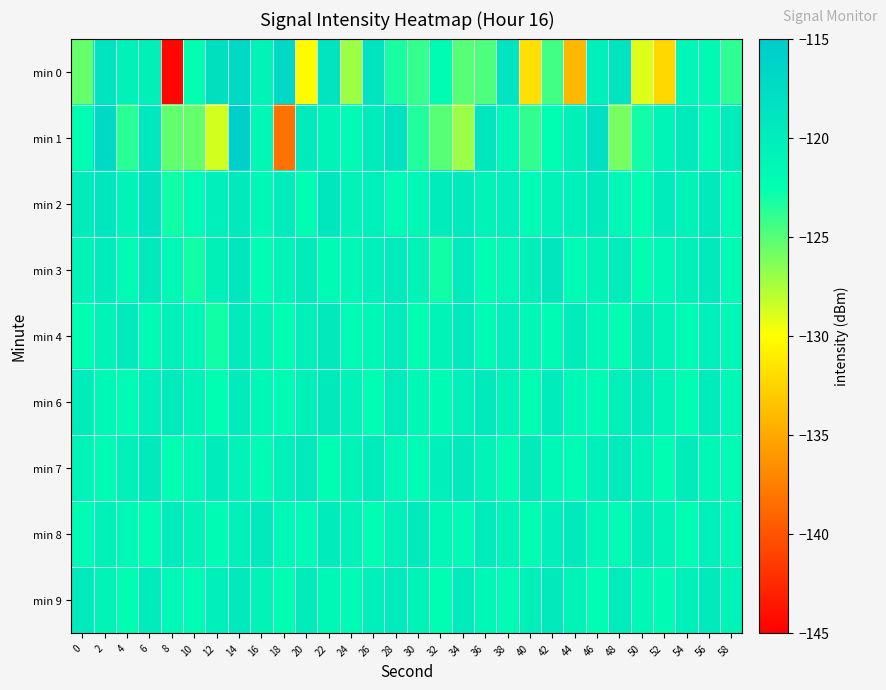

Reading left to right, list all the values displayed in this chart.

min 0: 0=-125.5	2=-118.8	4=-120.7	6=-120.3	8=-144.6	10=-122.5	12=-118.1	14=-117.2	16=-121.0	18=-117.1	20=-130.3	22=-118.7	24=-127.1	26=-118.7	28=-123.2	30=-124.1	32=-122.1	34=-125.1	36=-124.8	38=-118.8	40=-131.8	42=-124.5	44=-134.2	46=-120.3	48=-118.8	50=-129.0	52=-132.3	54=-121.4	56=-121.8	58=-123.8
min 1: 0=-122.4	2=-117.1	4=-123.7	6=-119.3	8=-125.4	10=-125.5	12=-128.6	14=-115.8	16=-121.3	18=-138.2	20=-119.5	22=-121.0	24=-122.0	26=-120.0	28=-118.5	30=-123.5	32=-125.0	34=-127.0	36=-119.0	38=-121.5	40=-124.0	42=-122.5	44=-120.5	46=-118.0	48=-126.0	50=-123.0	52=-121.0	54=-119.5	56=-122.0	58=-120.0
min 2: 0=-120.0	2=-119.0	4=-121.0	6=-118.5	8=-123.0	10=-122.0	12=-120.5	14=-119.5	16=-121.5	18=-120.0	20=-122.5	22=-119.0	24=-121.0	26=-120.5	28=-122.0	30=-121.5	32=-120.0	34=-119.5	36=-121.0	38=-120.5	40=-122.0	42=-121.0	44=-120.5	46=-119.5	48=-121.5	50=-122.5	52=-120.0	54=-121.0	56=-119.5	58=-122.0
min 3: 0=-121.0	2=-120.0	4=-122.0	6=-119.5	8=-121.5	10=-123.0	12=-120.5	14=-119.0	16=-122.5	18=-121.0	20=-120.0	22=-122.0	24=-121.5	26=-120.5	28=-119.5	30=-121.0	32=-123.0	34=-120.0	36=-122.5	38=-121.5	40=-120.5	42=-119.0	44=-122.0	46=-121.0	48=-120.0	50=-122.5	52=-121.5	54=-120.5	56=-119.5	58=-122.0
min 4: 0=-122.5	2=-121.0	4=-119.5	6=-122.0	8=-120.5	10=-121.5	12=-123.0	14=-120.0	16=-121.0	18=-122.5	20=-120.5	22=-119.5	24=-122.0	26=-121.5	28=-120.0	30=-122.5	32=-121.0	34=-119.5	36=-122.0	38=-120.5	40=-121.5	42=-122.0	44=-120.0	46=-121.5	48=-122.5	50=-120.0	52=-121.0	54=-122.0	56=-120.5	58=-121.5
min 6: 0=-120.0	2=-121.5	4=-122.0	6=-120.5	8=-119.5	10=-121.0	12=-122.5	14=-120.0	16=-121.5	18=-122.0	20=-120.5	22=-119.5	24=-121.0	26=-122.5	28=-120.0	30=-121.5	32=-122.0	34=-120.5	36=-119.5	38=-121.0	40=-122.5	42=-120.0	44=-121.5	46=-122.0	48=-120.5	50=-119.5	52=-121.0	54=-122.5	56=-120.0	58=-121.5
min 7: 0=-121.0	2=-122.0	4=-120.5	6=-119.5	8=-122.5	10=-121.5	12=-120.0	14=-121.0	16=-122.0	18=-120.5	20=-119.5	22=-122.5	24=-121.0	26=-120.0	28=-121.5	30=-122.0	32=-120.5	34=-119.5	36=-121.0	38=-122.5	40=-120.0	42=-121.5	44=-122.0	46=-120.5	48=-119.5	50=-121.0	52=-122.5	54=-120.0	56=-121.5	58=-122.0
min 8: 0=-122.0	2=-120.5	4=-121.5	6=-122.5	8=-120.0	10=-121.0	12=-122.0	14=-120.5	16=-119.5	18=-121.5	20=-122.0	22=-120.0	24=-121.0	26=-122.5	28=-120.5	30=-119.5	32=-121.5	34=-122.0	36=-120.0	38=-121.0	40=-122.5	42=-120.5	44=-119.5	46=-121.5	48=-122.0	50=-120.0	52=-121.0	54=-122.5	56=-120.5	58=-121.5
min 9: 0=-119.5	2=-121.0	4=-122.5	6=-120.0	8=-121.5	10=-122.0	12=-120.5	14=-119.5	16=-121.0	18=-122.5	20=-120.0	22=-121.5	24=-122.0	26=-120.5	28=-119.5	30=-121.0	32=-122.5	34=-120.0	36=-121.5	38=-122.0	40=-120.5	42=-119.5	44=-121.0	46=-122.5	48=-120.0	50=-121.5	52=-122.0	54=-120.5	56=-119.5	58=-121.0